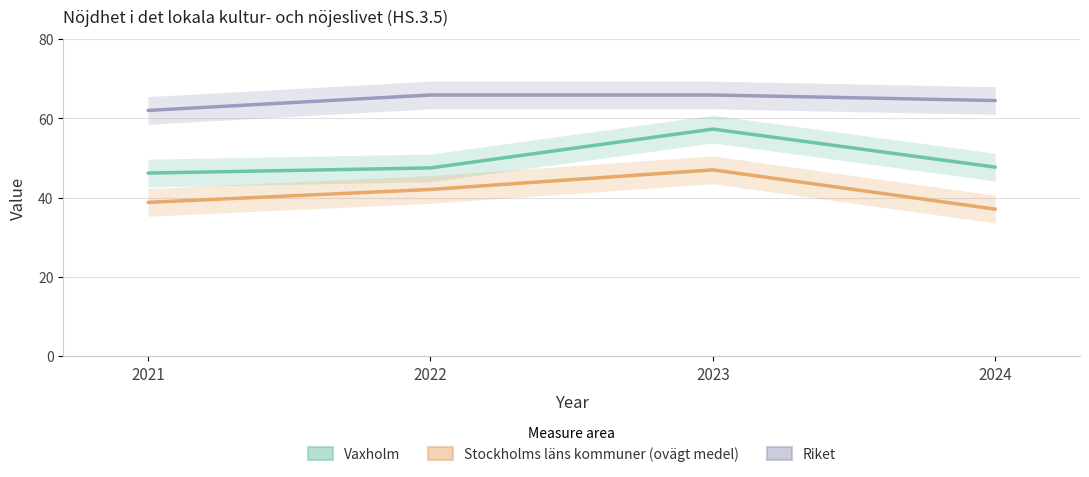

How many values in the Stockholms läns kommuner (ovägt medel) series exceed 42?

2